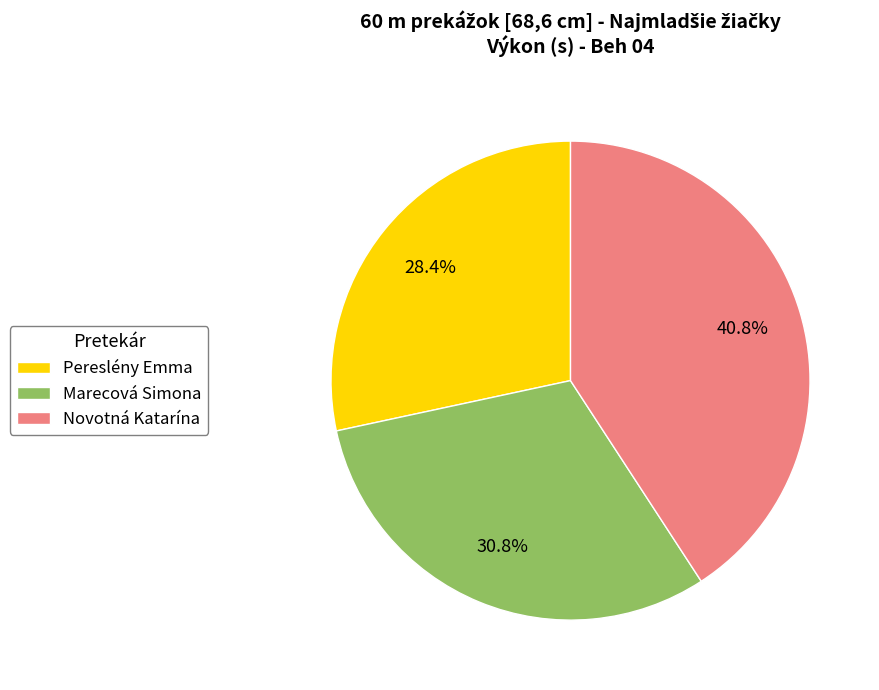

Is there a majority slice in this chart?

No